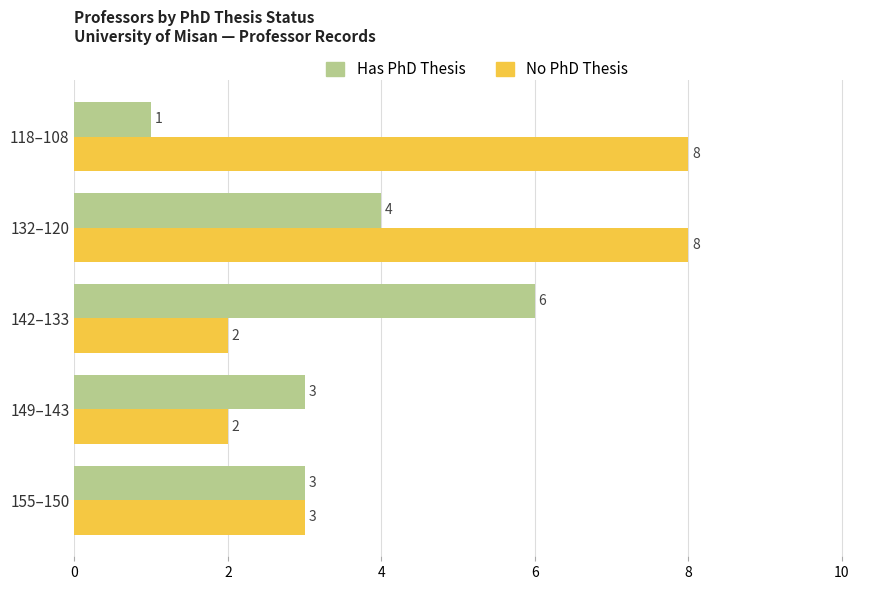

List the series in order of their overall mean, lowest first.

Has PhD Thesis, No PhD Thesis